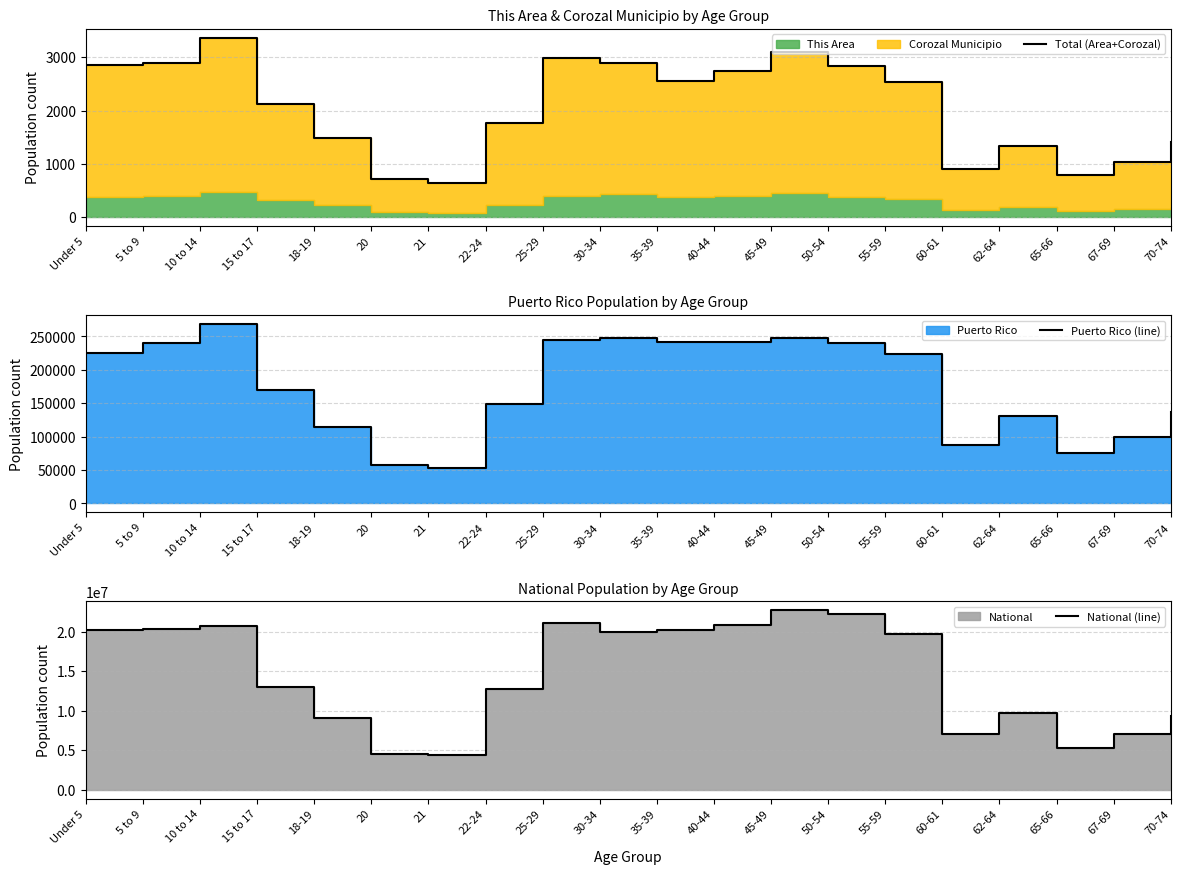

True or false: National (line) has more than 1 interior local peaks.

True